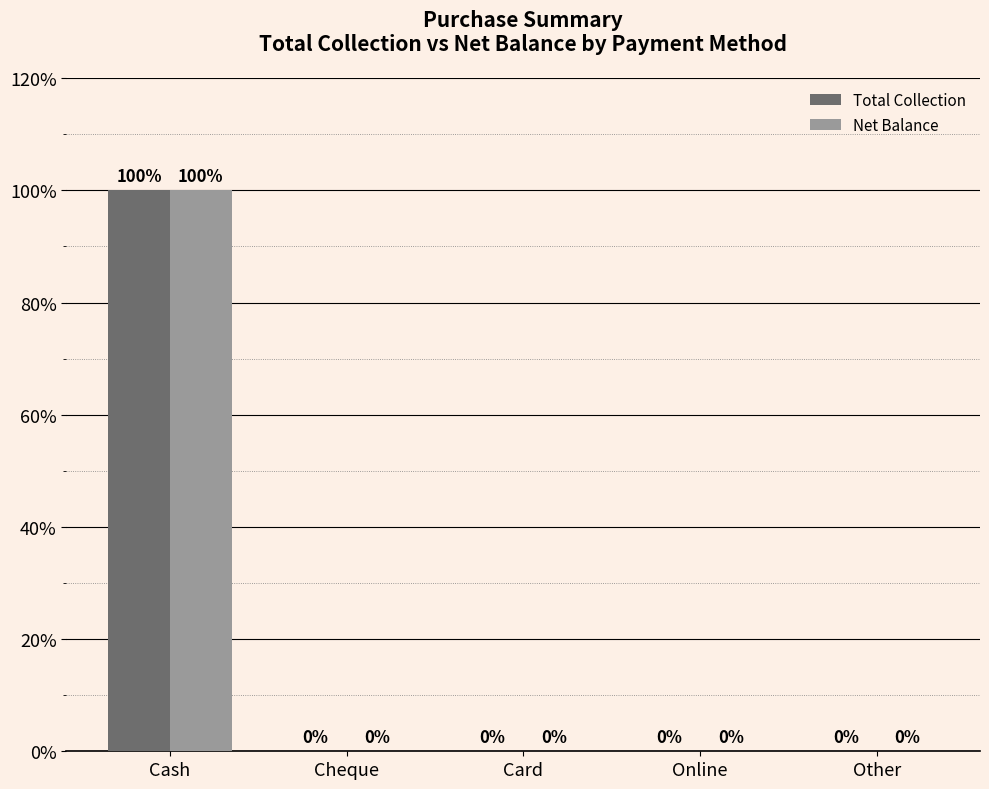

Which category has the highest value across all series?

Cash